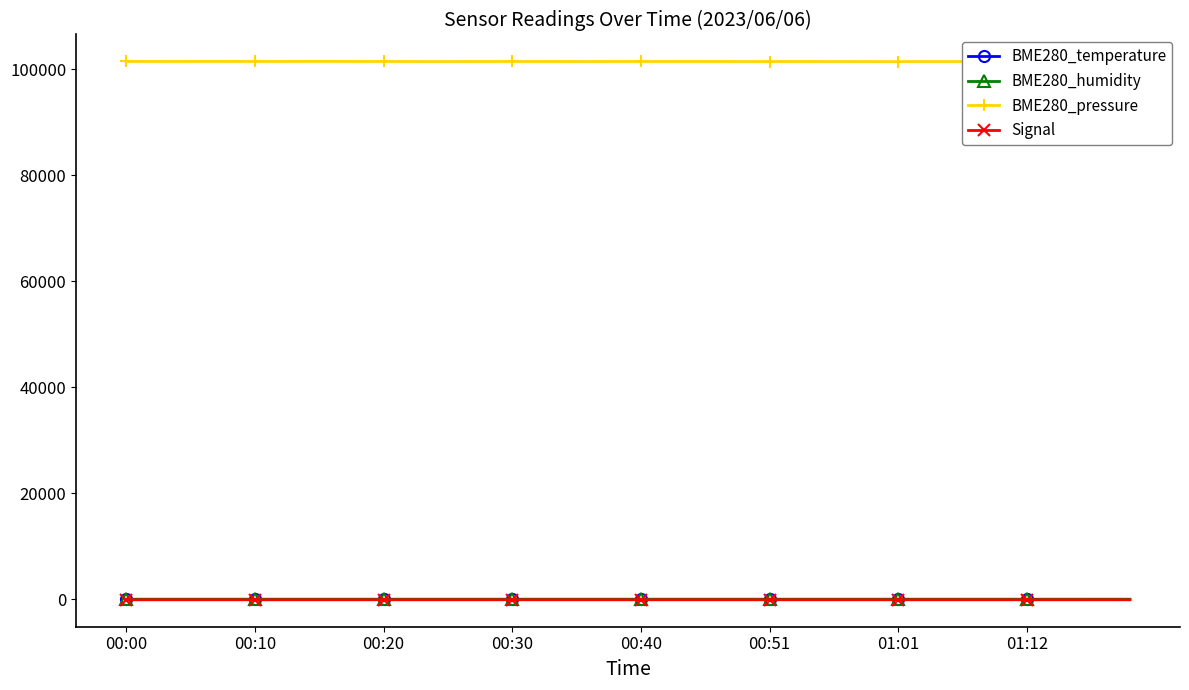

How many data points in Signal are less than -64?

13